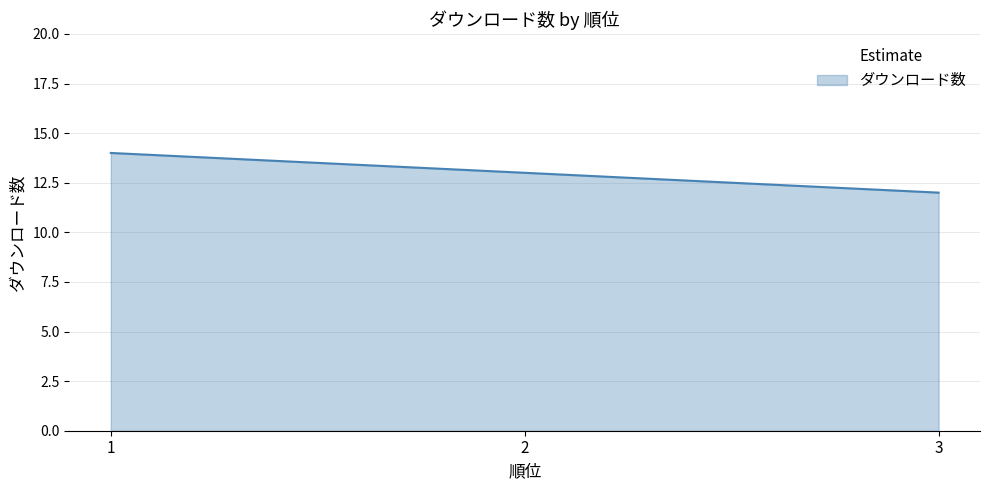

Count the number of categories in the chart.

3